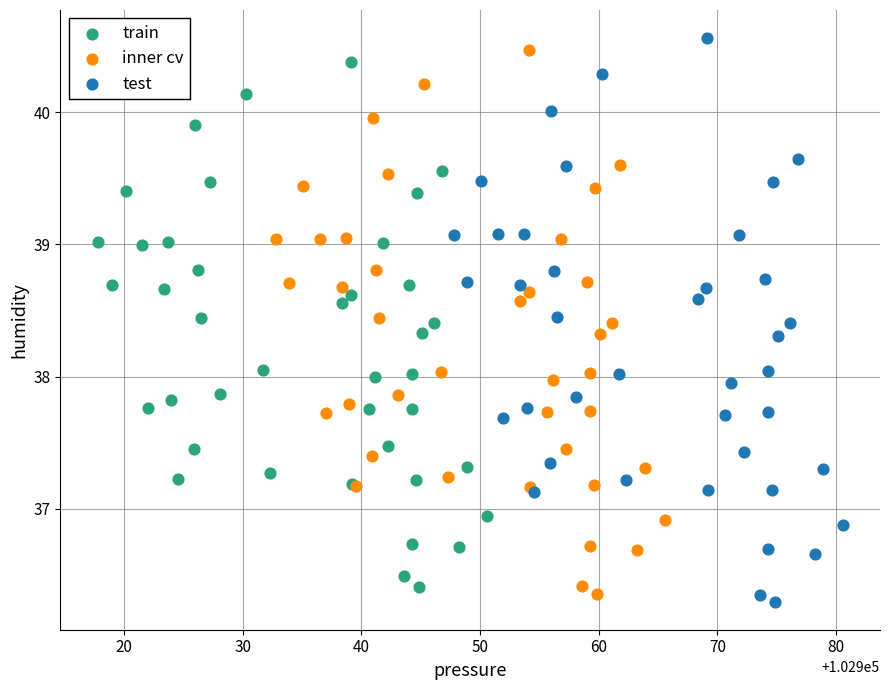

Which series has the widest spread of Y values?

test